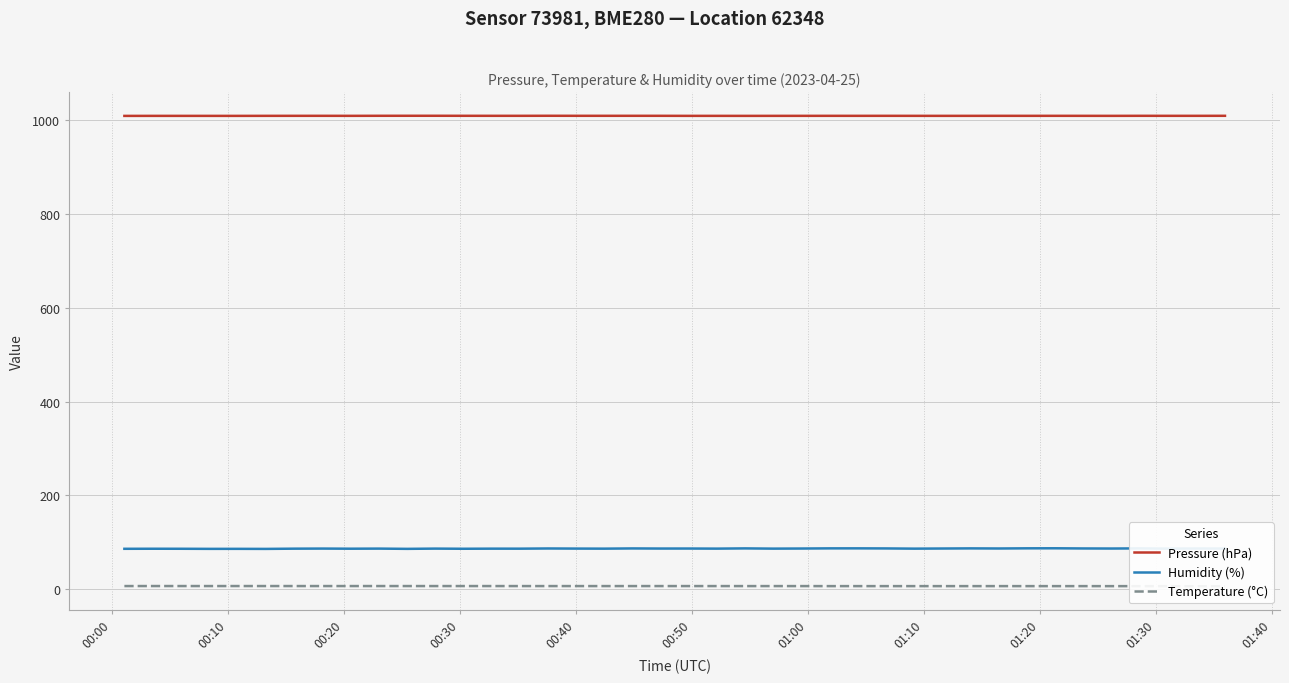

Which series has the largest range (max minus min)?

Humidity (%)